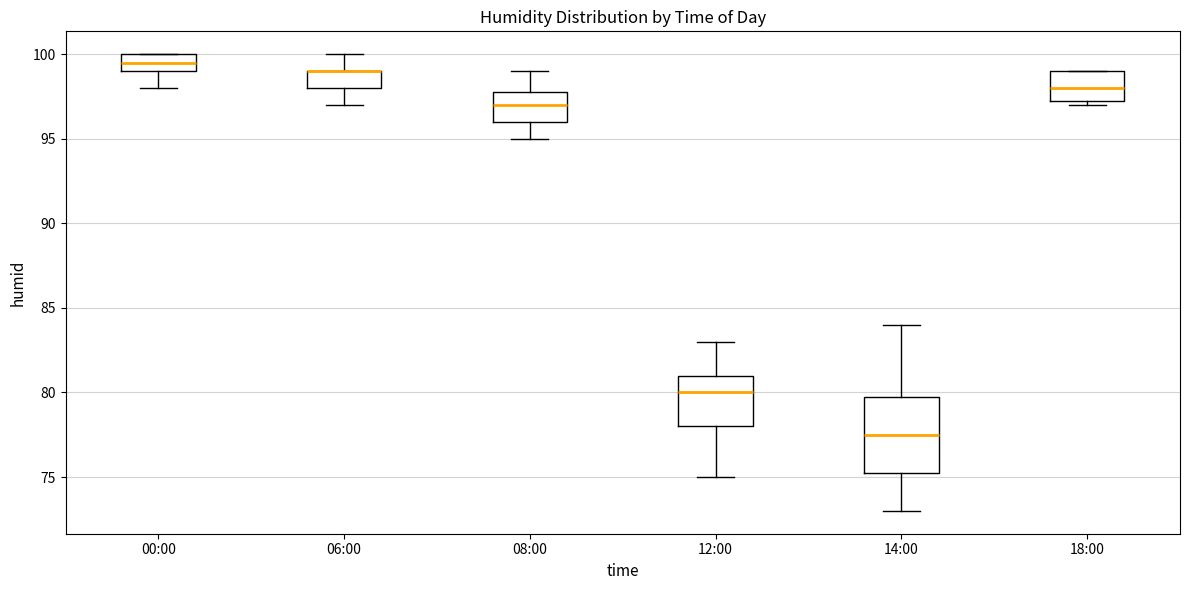

Reading left to right, transcribe this box plot: for each box, give where its median line is, the range the box spans, and where its two whiskers end, as read against the y-axis. The values are not printed on the chart, so give them approximately, as read against the axis.

00:00: median 99.5, box 99.0 to 100.0, whiskers 98.0 to 100.0
06:00: median 99.0 (drawn on the box's upper edge), box 98.0 to 99.0, whiskers 97.0 to 100.0
08:00: median 97.0, box 96.0 to 98.0, whiskers 95.0 to 99.0
12:00: median 80.0, box 78.0 to 81.0, whiskers 75.0 to 83.0
14:00: median 77.5, box 75.5 to 80.0, whiskers 73.0 to 84.0
18:00: median 98.0, box 97.5 to 99.0, whiskers 97.0 to 99.0